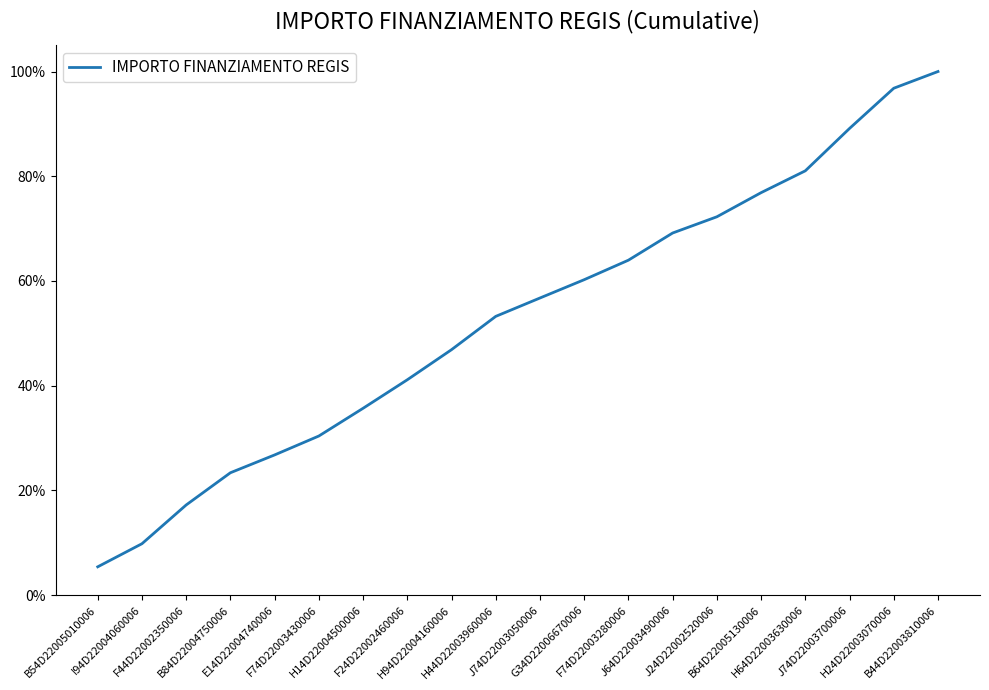

Does the chart display data point markers on the line(s)?

No